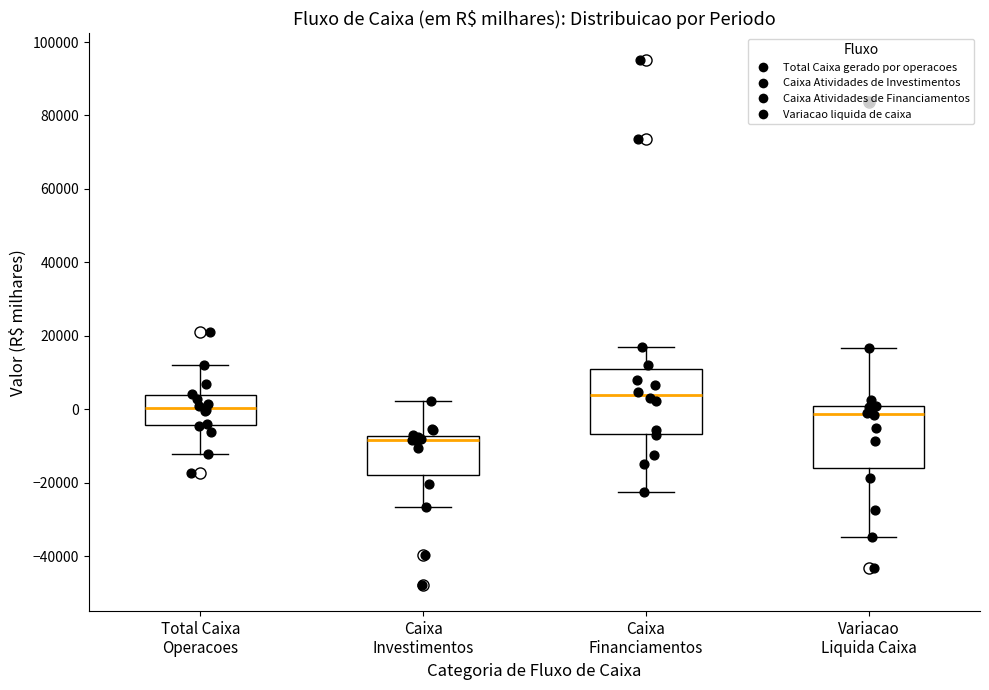

Where is the upper edge of the box for Caixa Financiamentos on the y-axis? The values are not printed on the chart, so give them approximately, as read against the axis.

12000